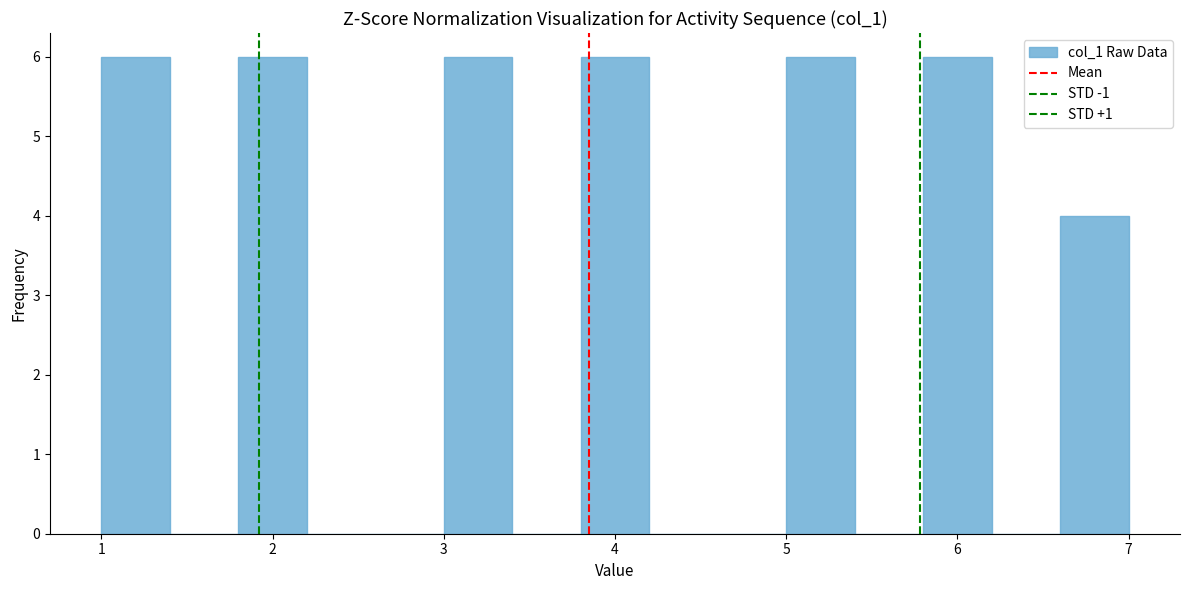

What is the height of the bar covering 6.6 to 7.0 on the x-axis? The values are not printed on the chart, so give them approximately, as read against the axis.

4